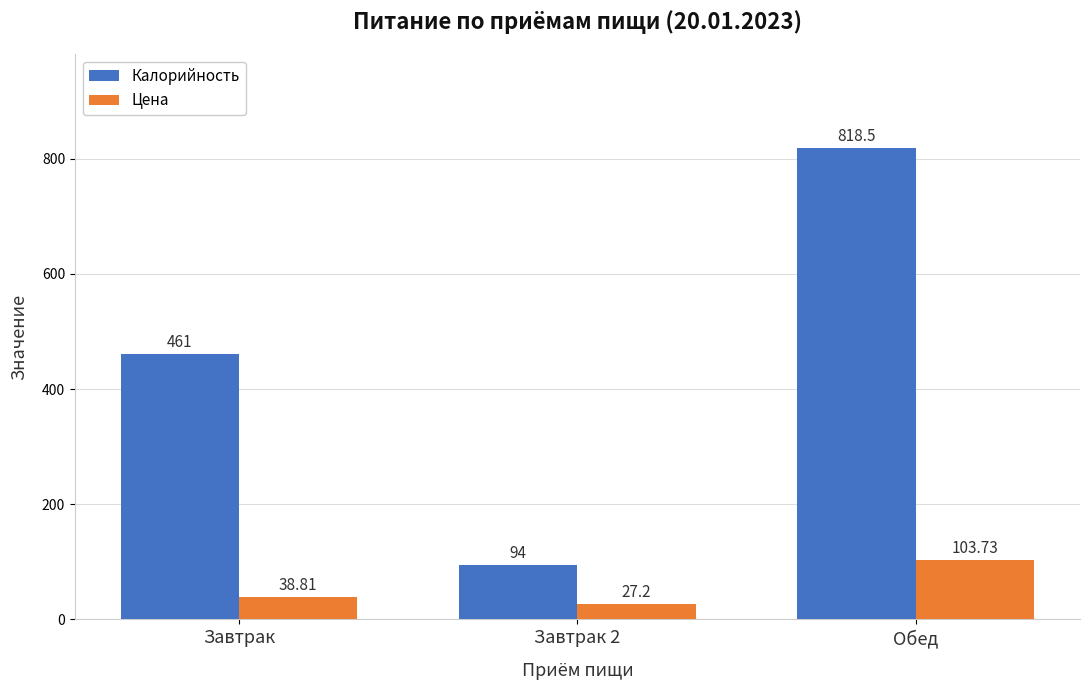

Read the Калорийность value at Завтрак.

461.0